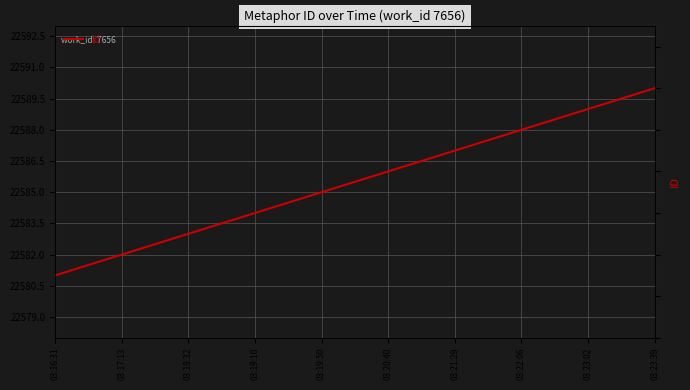

What is the label of the 5th point from the right?

03:20:40